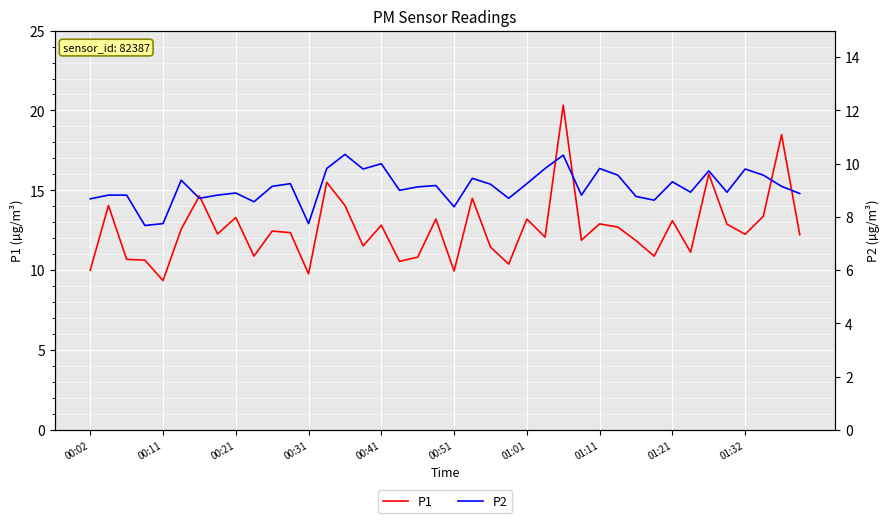

List the series in order of their overall mean, highest first.

P1, P2